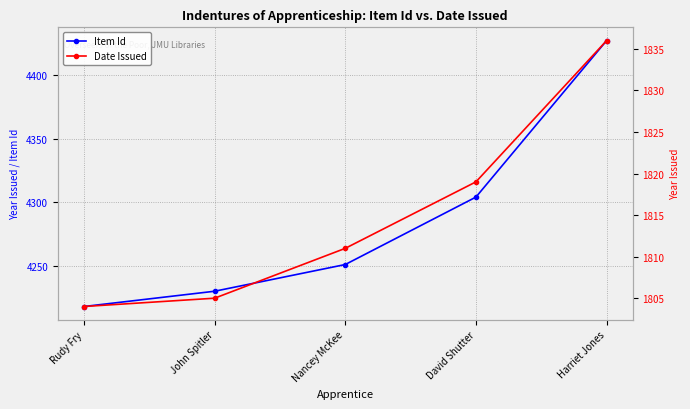

How many data points in Item Id are less than 4251?

2